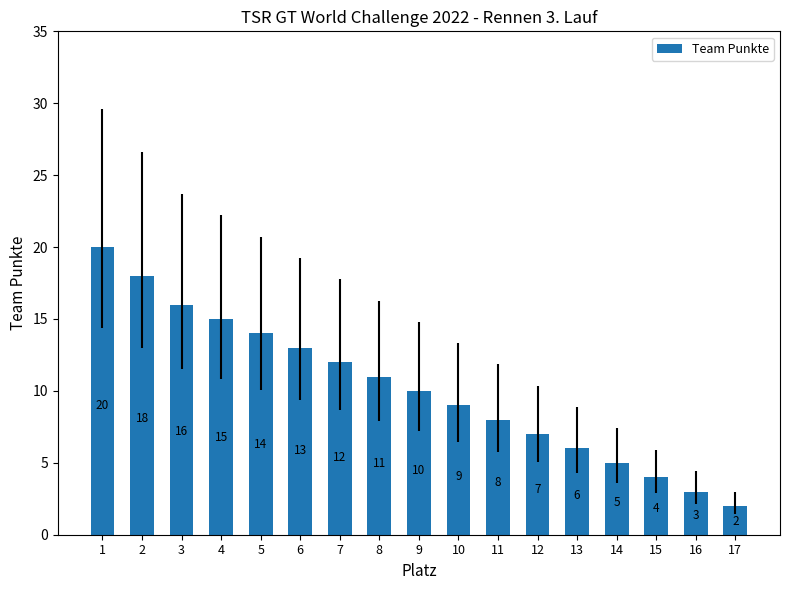

At which category does the chart reach its minimum across all series?

17